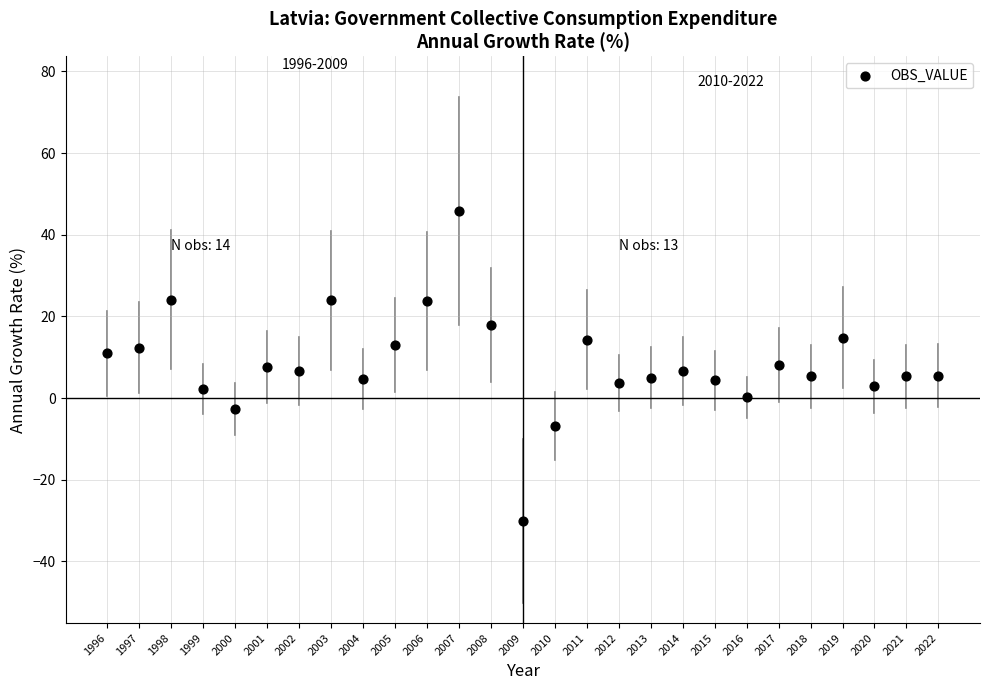

What is the range of Y values (max minus min)?

75.9